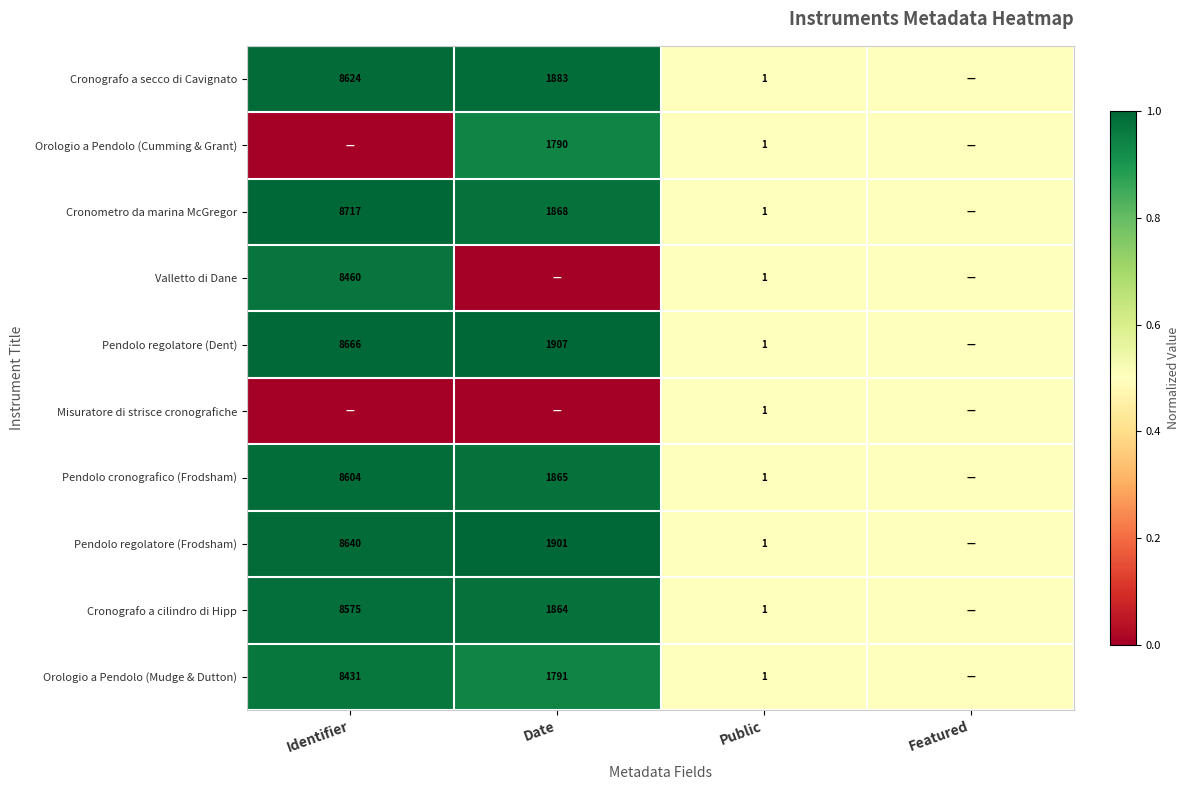

Is the value of Valletto di Dane at Public greater than the value of Cronometro da marina McGregor at Identifier?

No